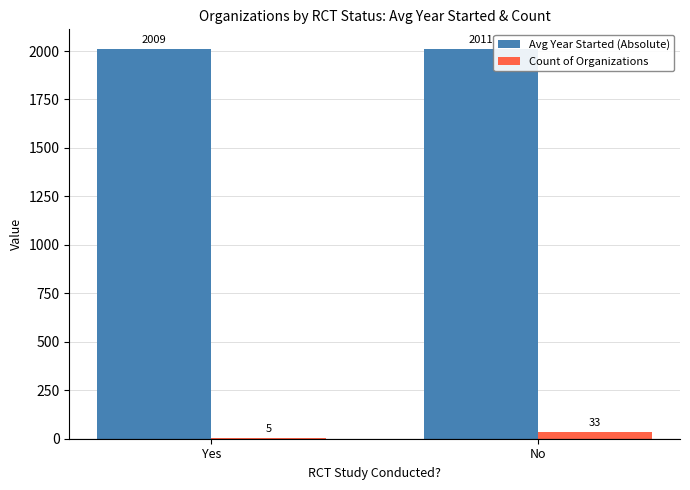

What is the greatest value displayed?

2011.4